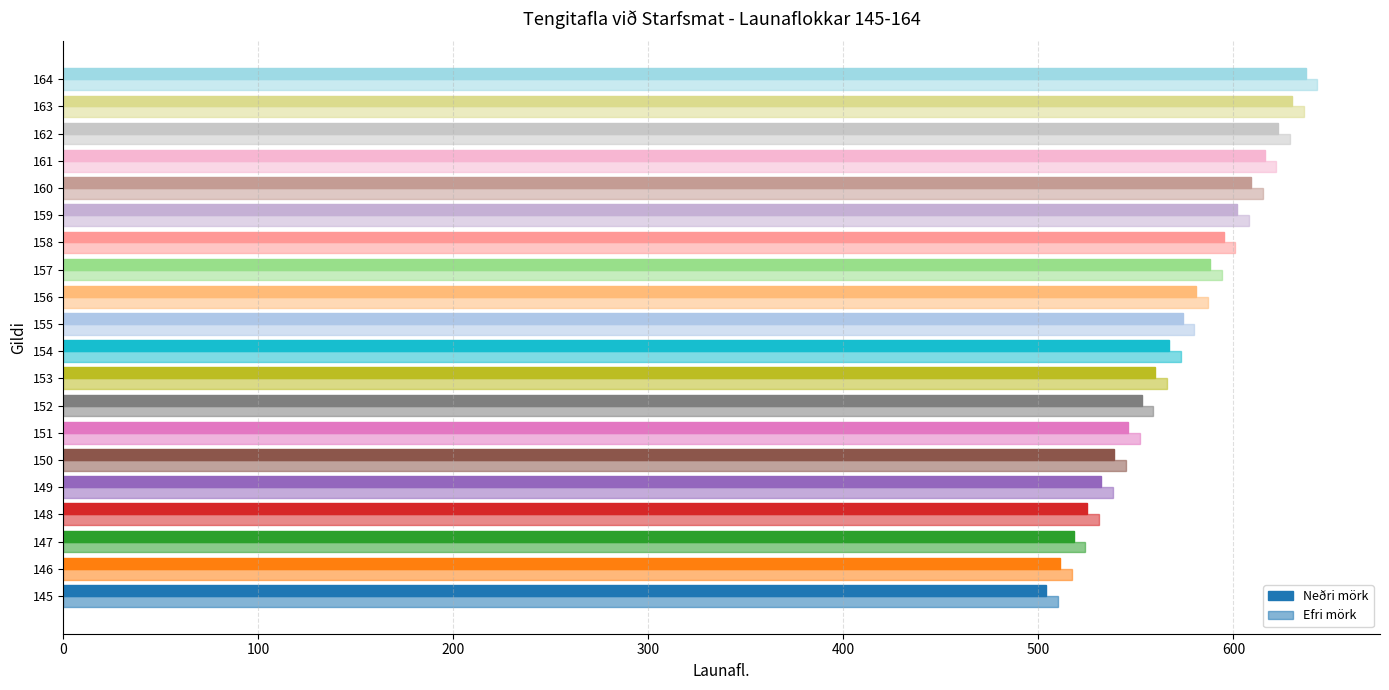

How many data points does each series have?

20